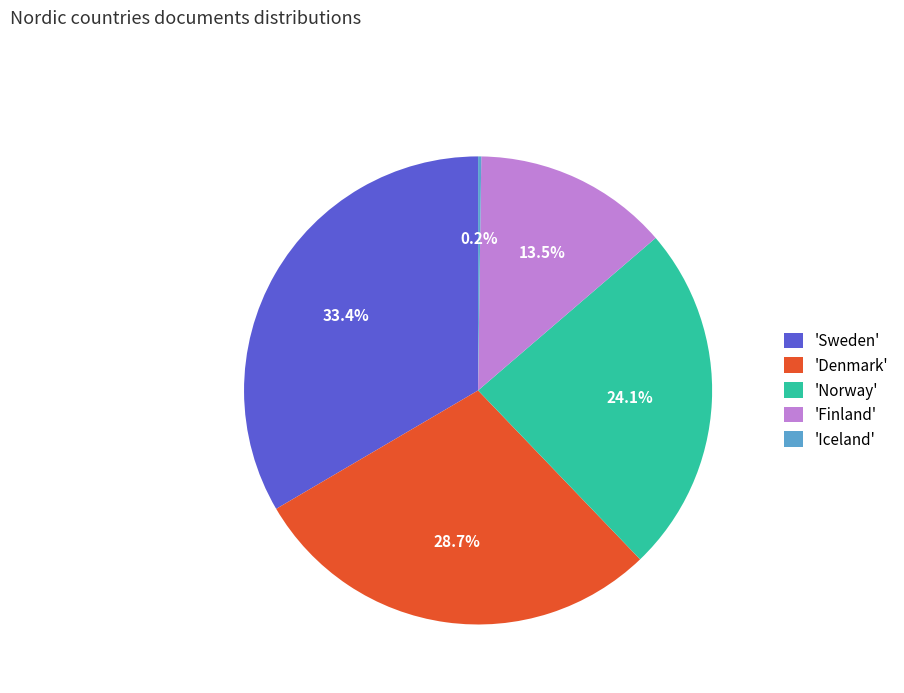

Which has a higher value, 'Norway' or 'Finland'?

'Norway'